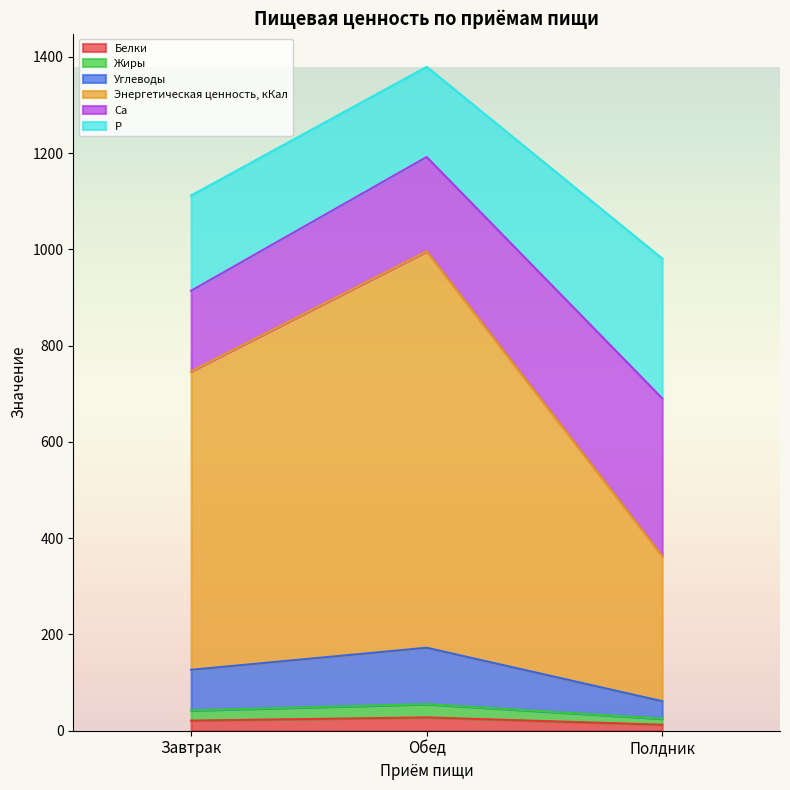

At which category is the sum across all series the highest?

Обед